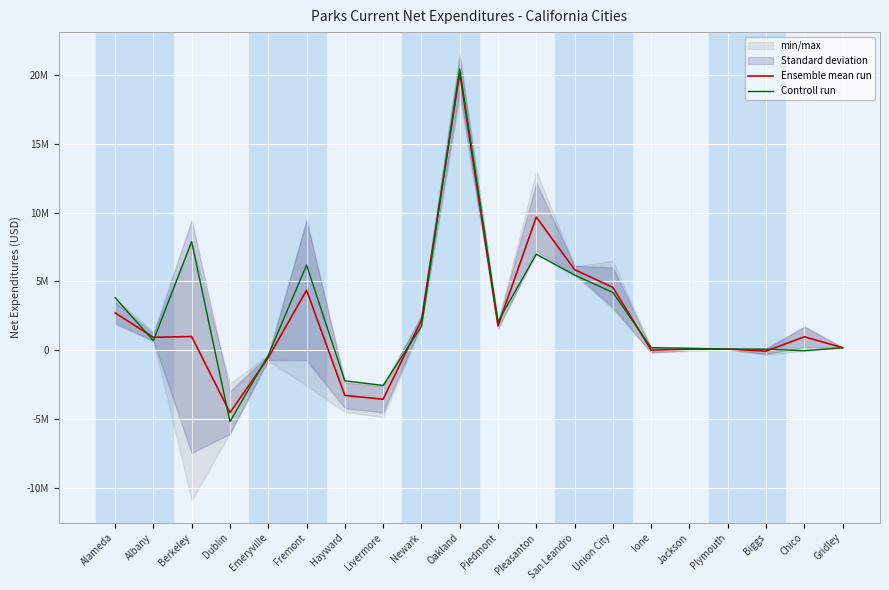

How many values in Ensemble mean run are above zero?

15